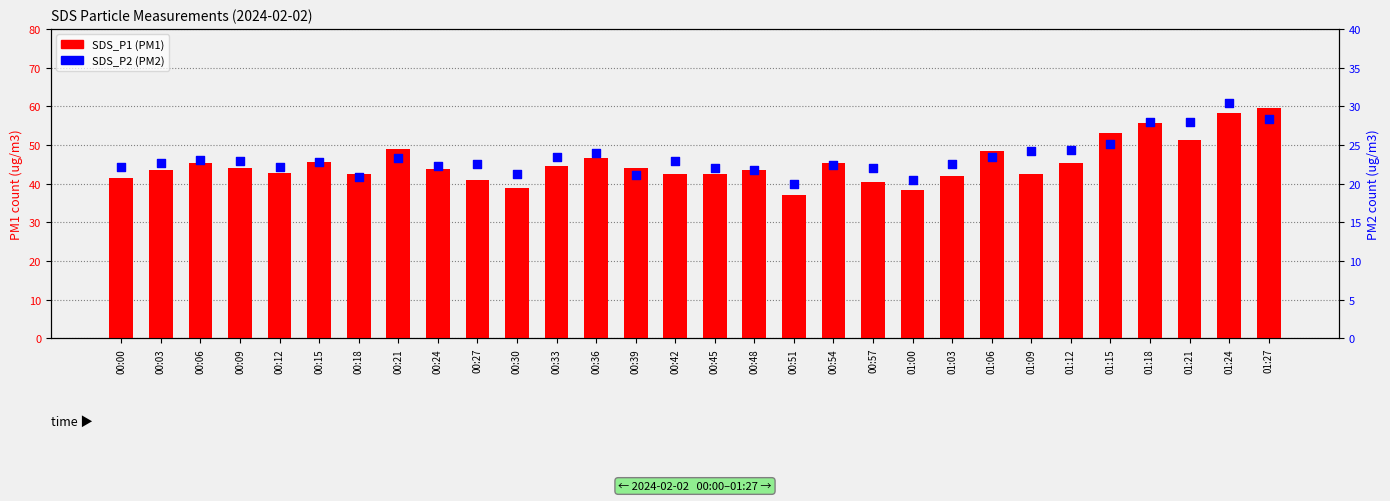

At which category is the sum across all series the highest?

01:24